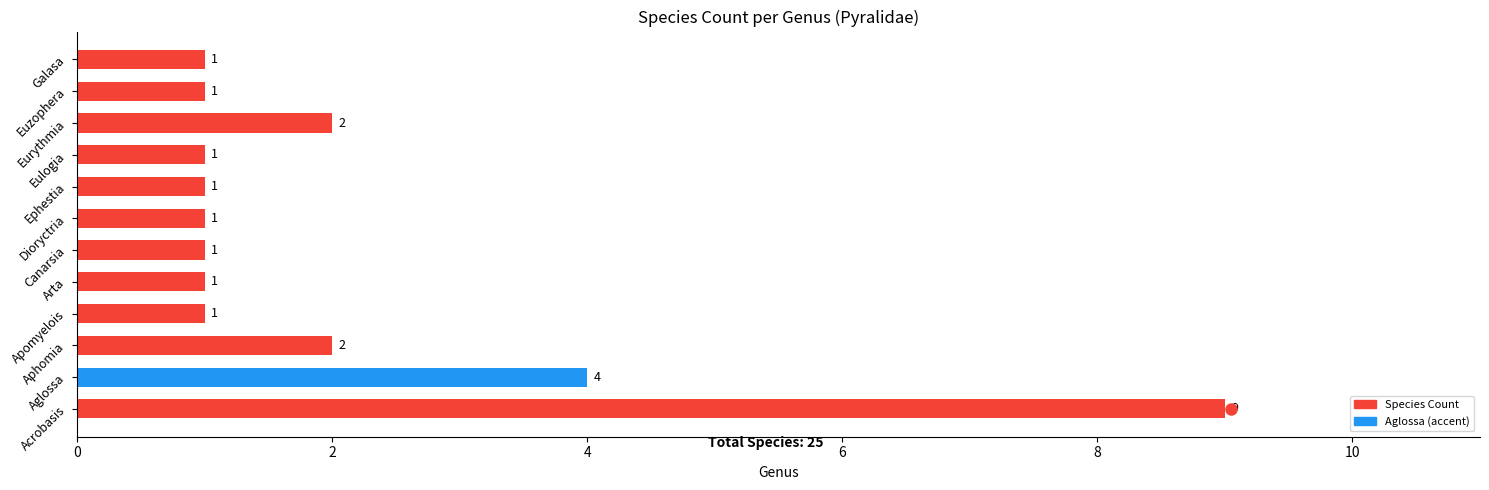

What is the difference between the maximum and second lowest values?

8